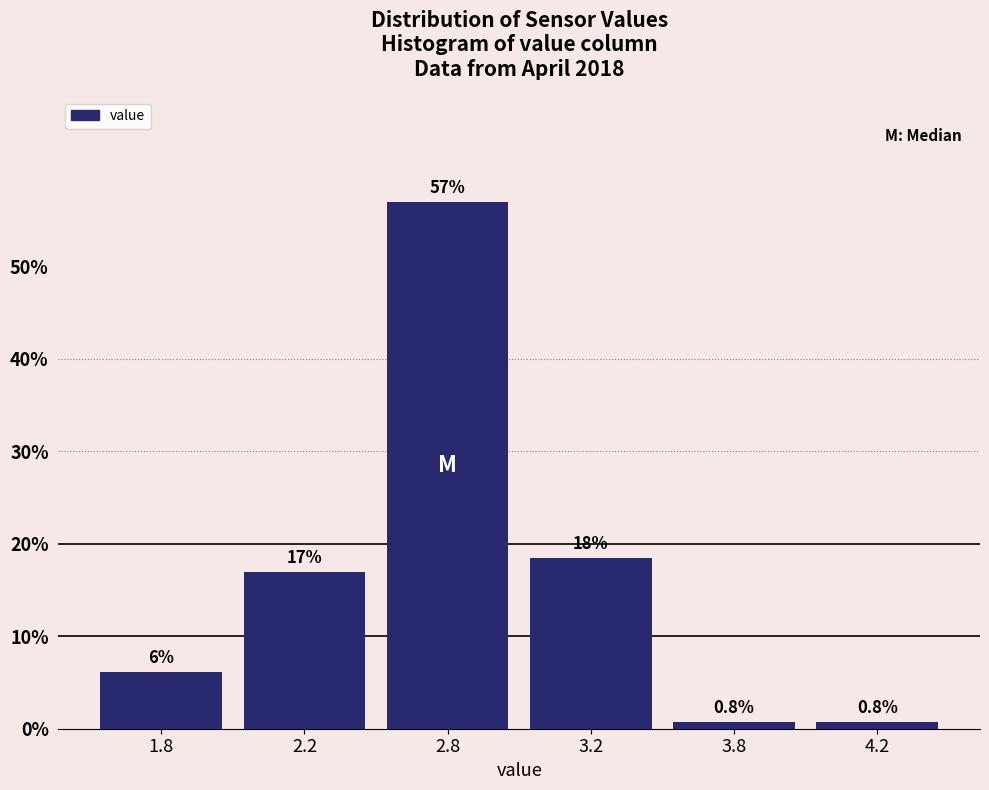

What is the average value?

16.7